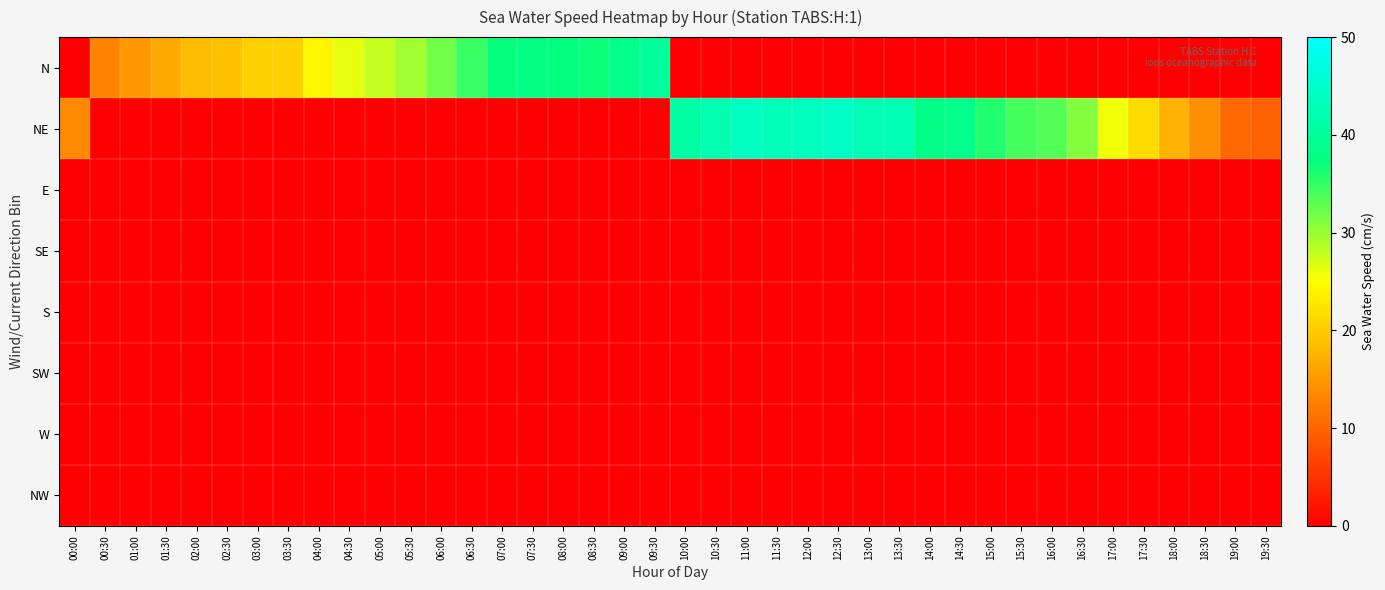

At how many categories does at least one series exceed 11?

38